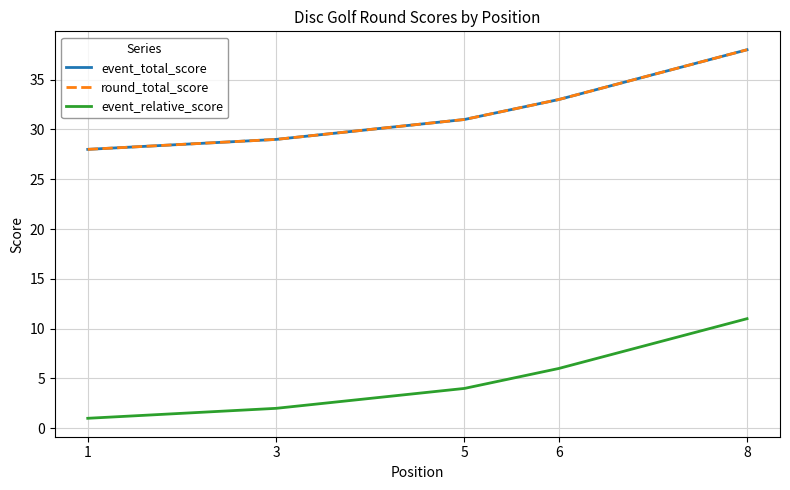

What is the smallest value displayed?

1